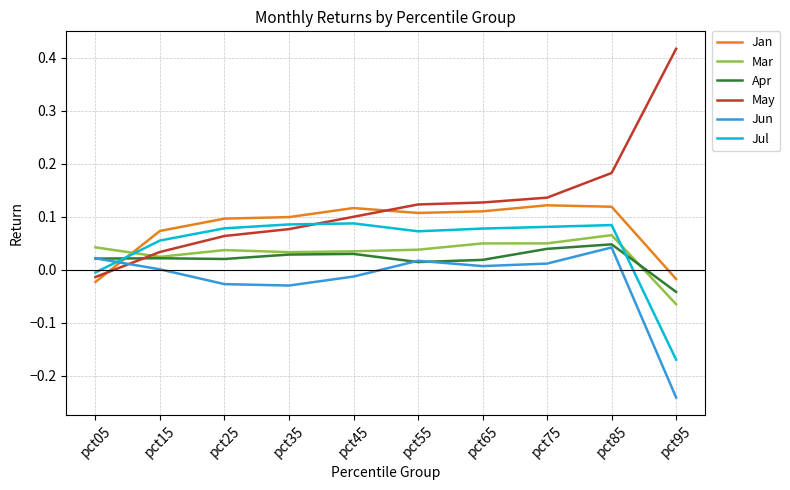

At which category is the sum across all series the highest?

pct85